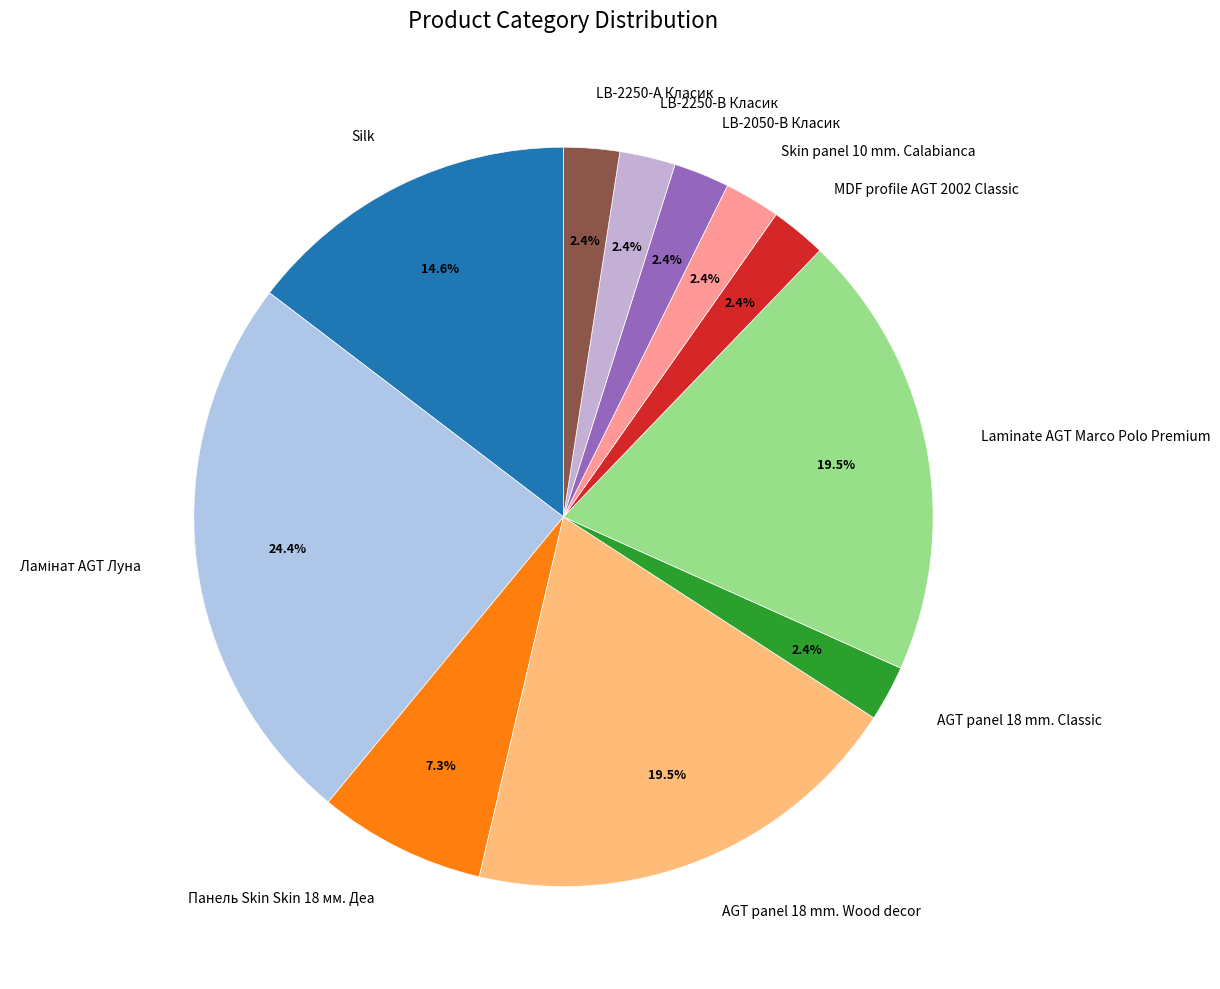

Approximately how many times larger is the value at Skin panel 10 mm. Calabianca compared to AGT panel 18 mm. Classic?

1.0